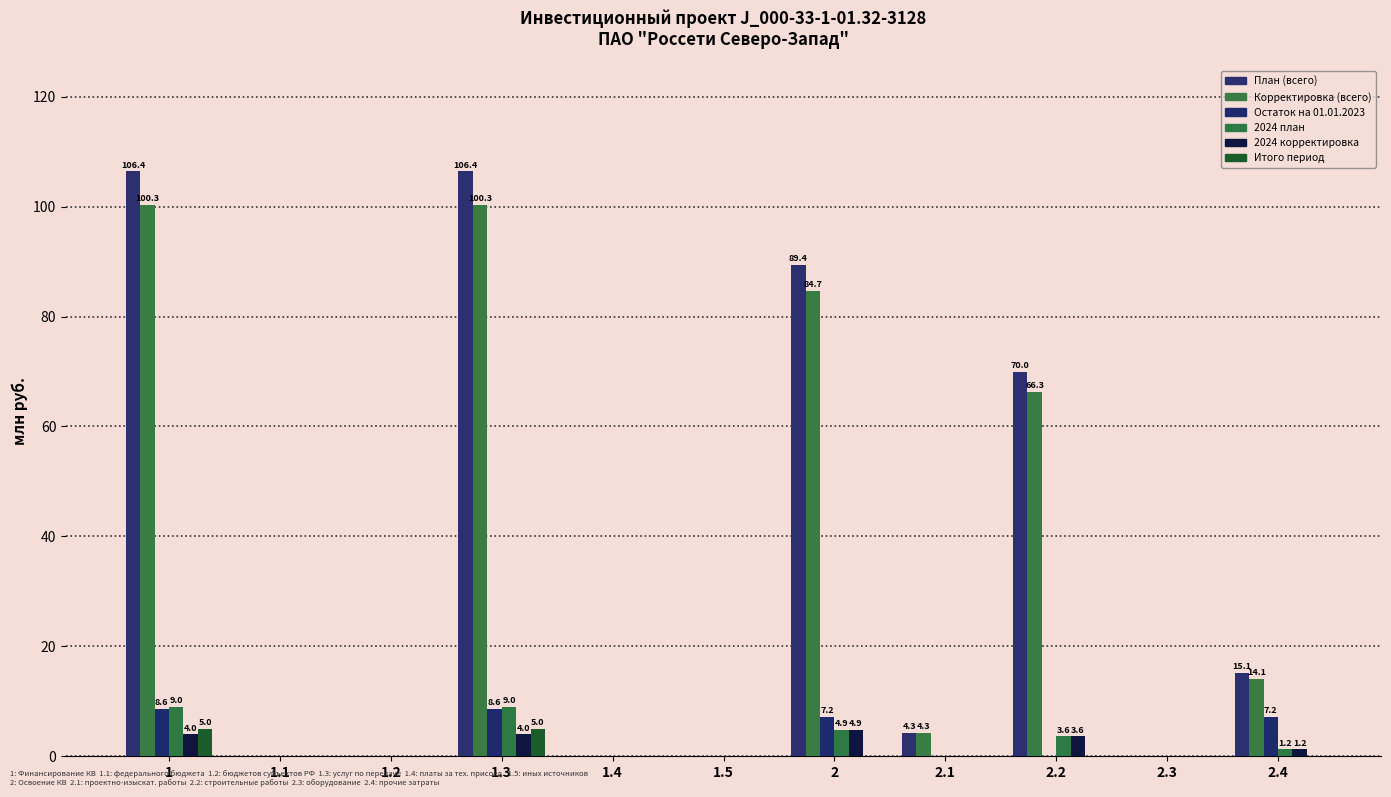

What is the difference between the maximum and minimum values in the Корректировка (всего) series?

100.3